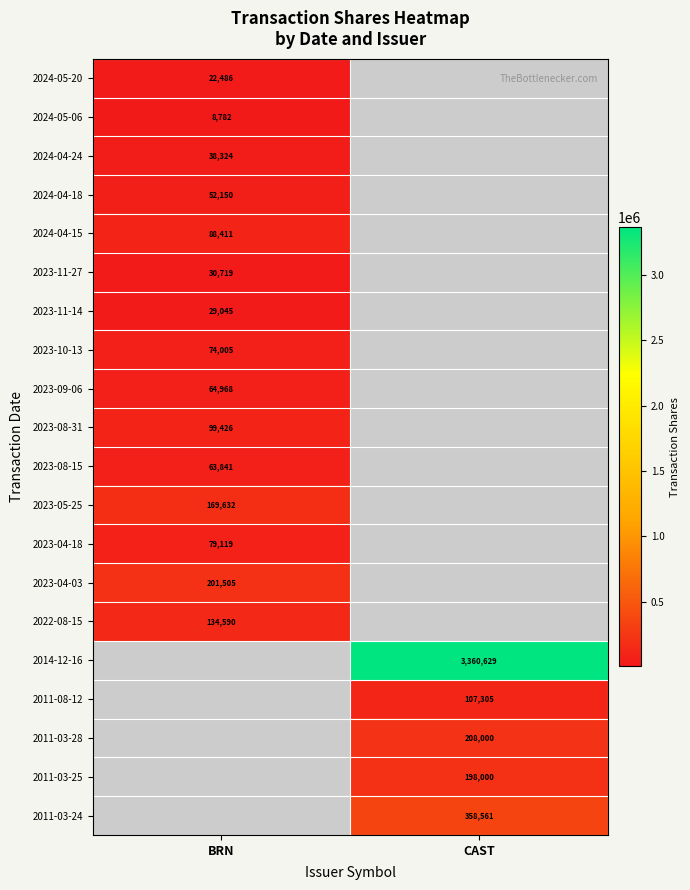

The value of 2022-08-15 at BRN is 45239.1. True or false?

False